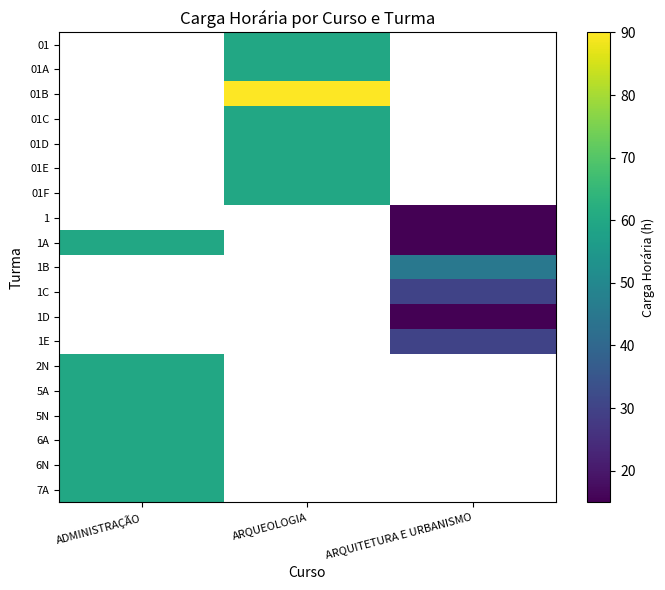

Rank the categories by row_1 value from highest to lowest.

ADMINISTRAÇÃO, ARQUEOLOGIA, ARQUITETURA E URBANISMO